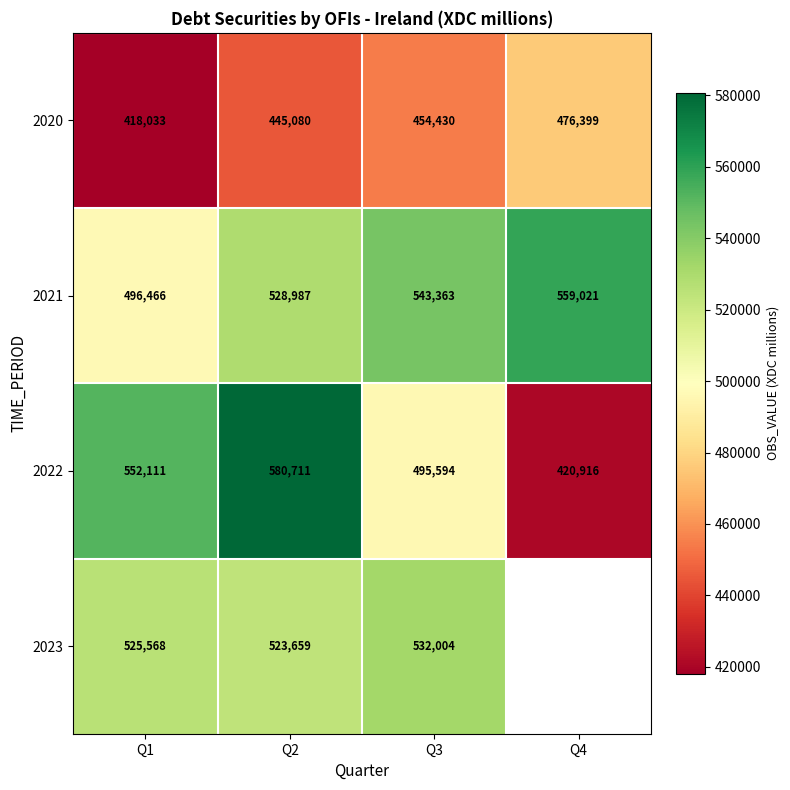

What is the approximate value of 2021 at Q3, to the nearest 10?

543360